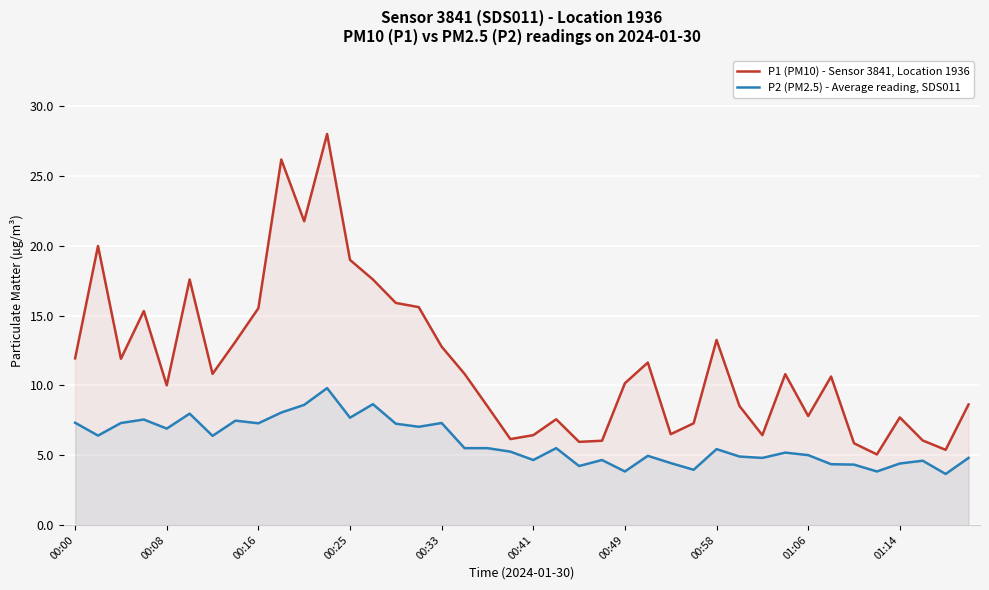

True or false: P2 (PM2.5) - Average reading, SDS011 has more than 1 interior local peaks.

True